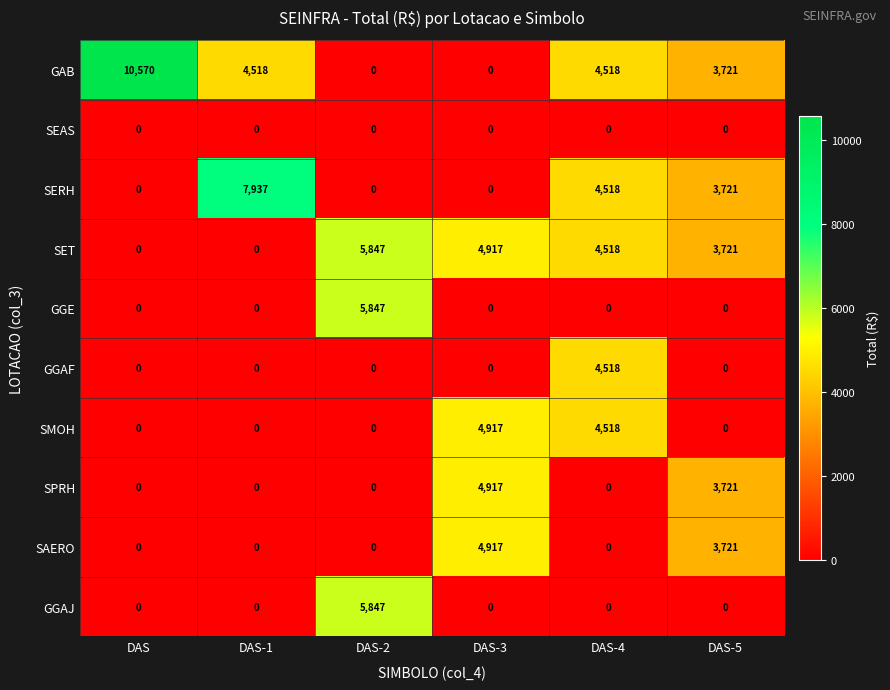

At how many categories does at least one series exceed 4052?

5